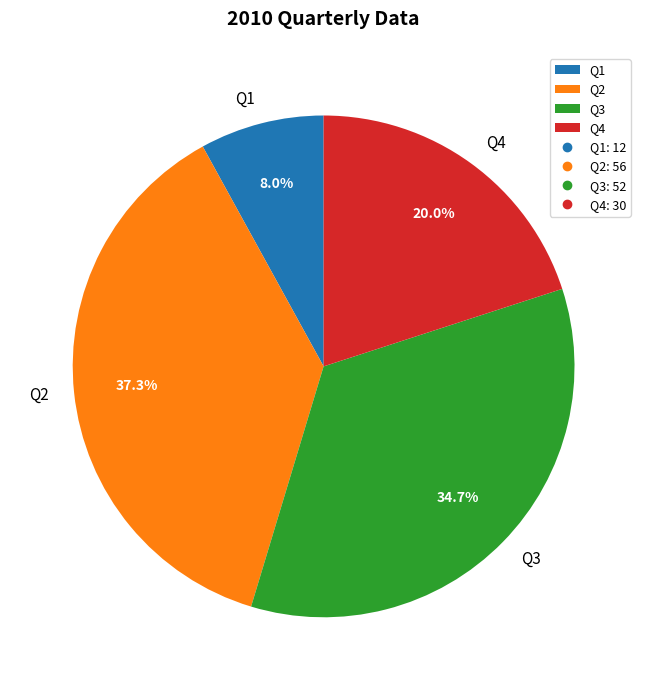

Which has a higher value, Q2 or Q4?

Q2